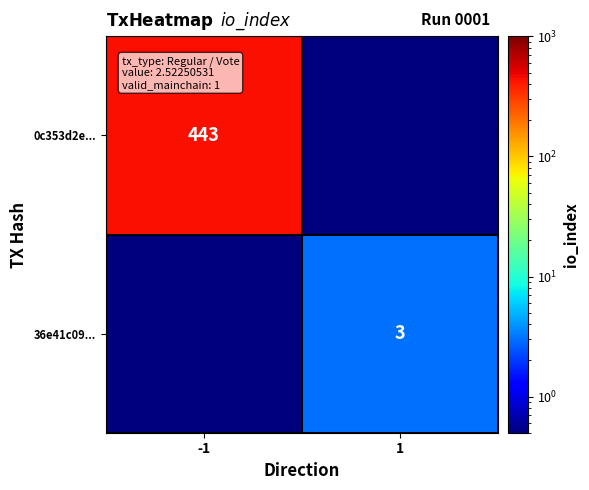

True or false: 36e41c09... has a value of 1.9 at 1.

False